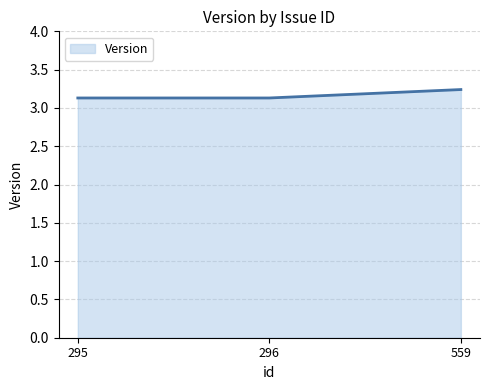

True or false: the data shows 5.2 at 559.

False